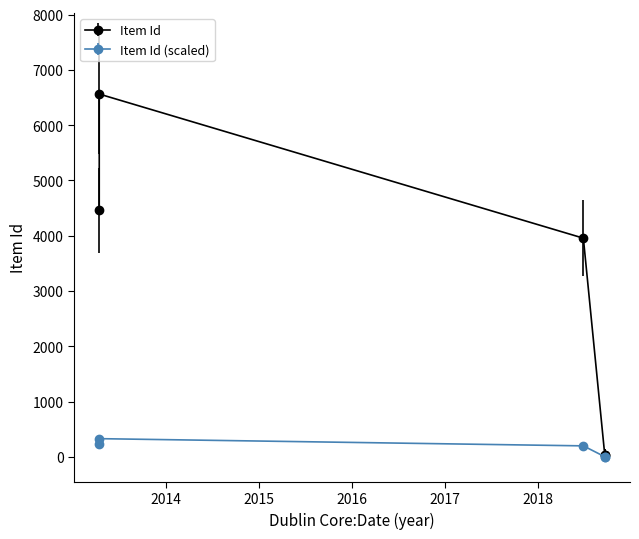

At which category does the chart reach its minimum across all series?

2018-09-21